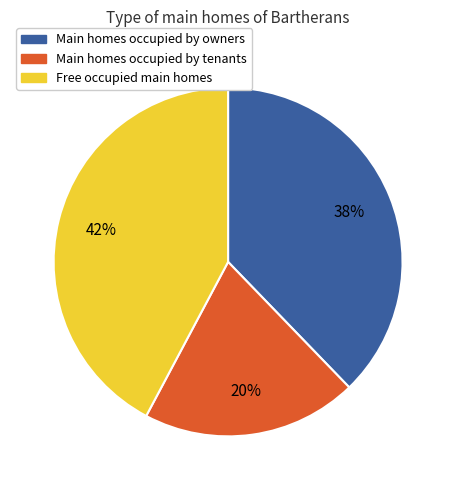

Is there a majority slice in this chart?

No